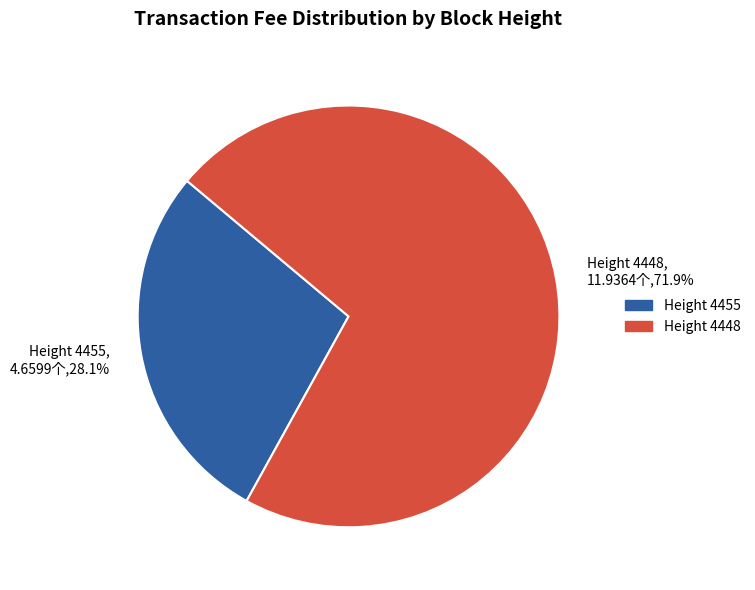

What is the total percentage of Height 4455, 4.6599个,28.1% and Height 4448, 11.9364个,71.9%?

100.0%